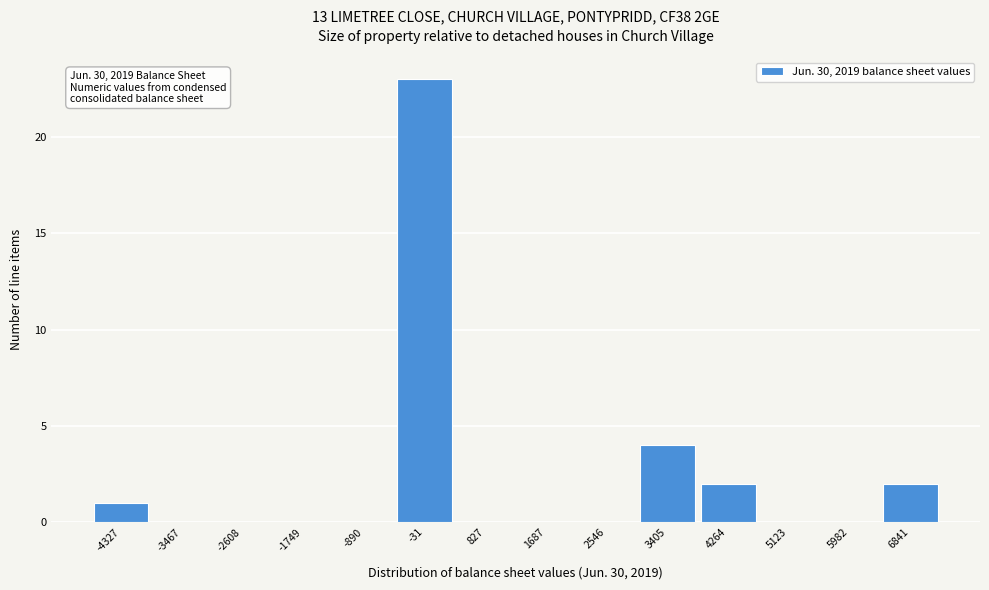

Reading left to right, what are all the values shown in this chart?

-4327=1	-3467=0	-2608=0	-1749=0	-890=0	-31=23	827=0	1687=0	2546=0	3405=4	4264=2	5123=0	5982=0	6841=2